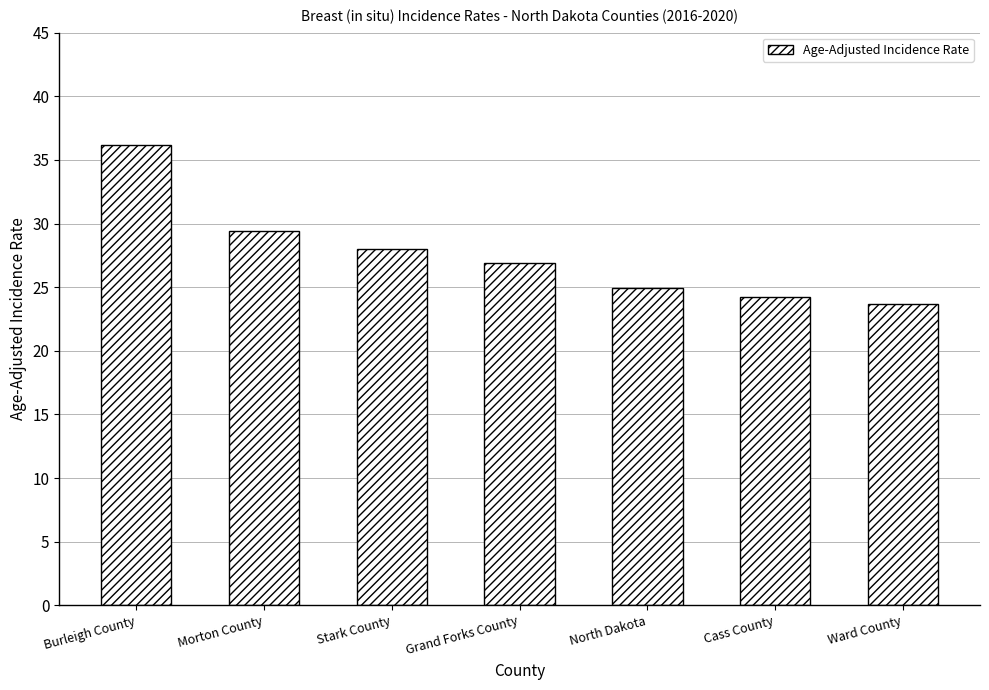

What is the sum of the values at North Dakota and Grand Forks County?

51.8